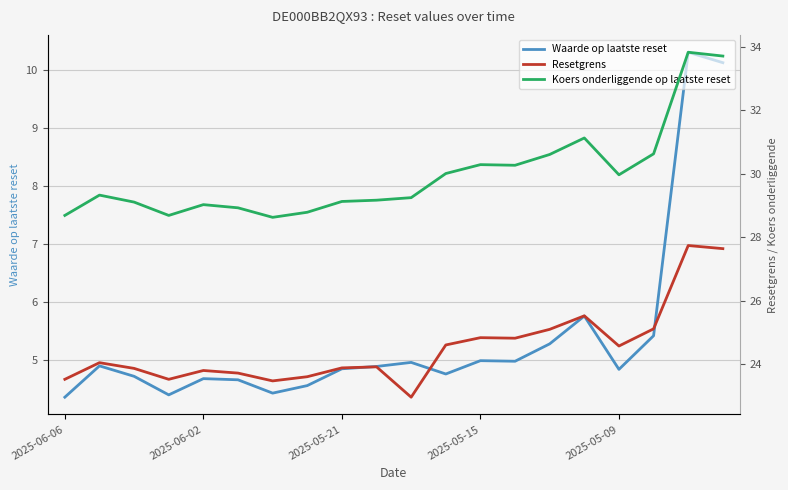

True or false: Resetgrens has a value of 34.9 at 5.

False